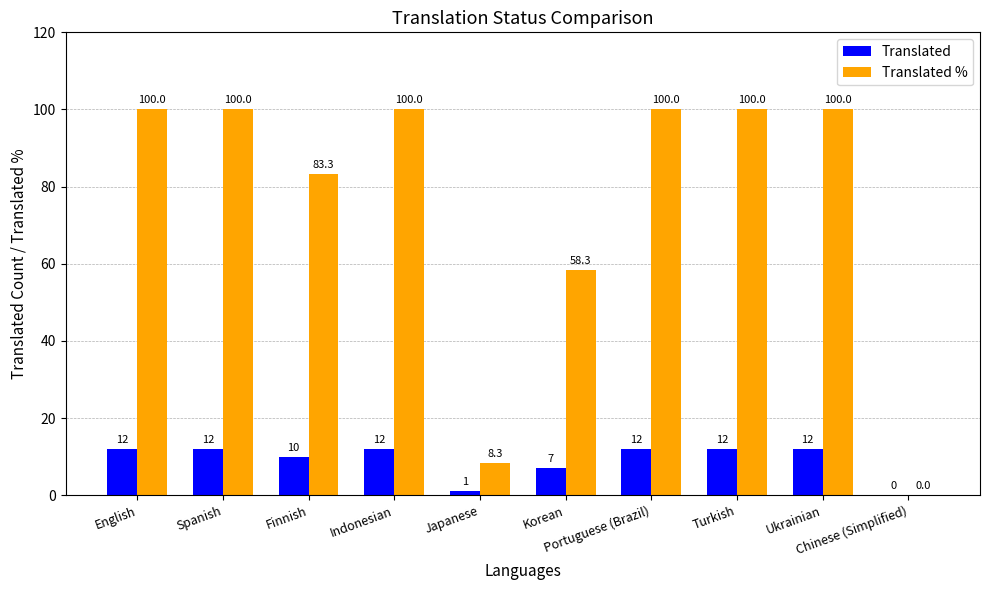

Reading left to right, list all the values displayed in this chart.

Translated: 12.0	12.0	10.0	12.0	1.0	7.0	12.0	12.0	12.0	0.0
Translated %: 100.0	100.0	83.3	100.0	8.3	58.3	100.0	100.0	100.0	0.0